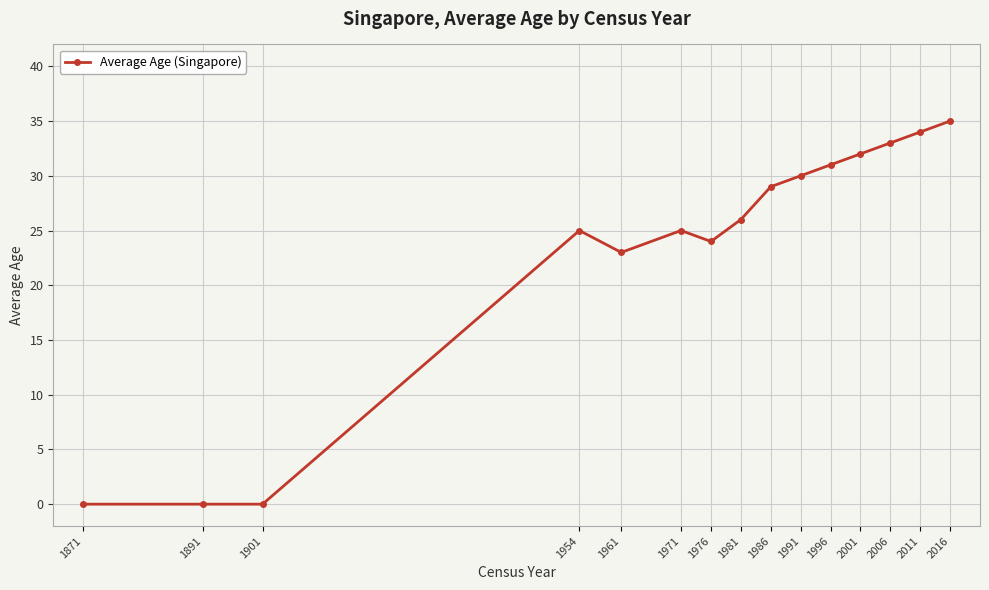

The value at 1991 is 41. True or false?

False